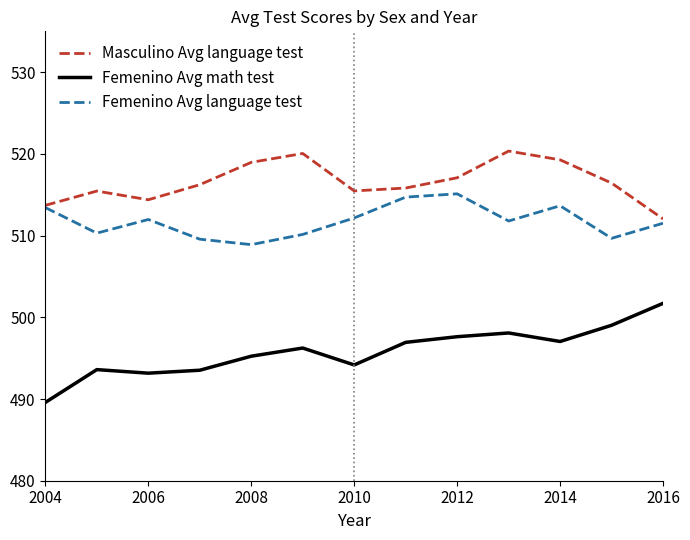

What is the minimum value for Femenino Avg language test?

508.9